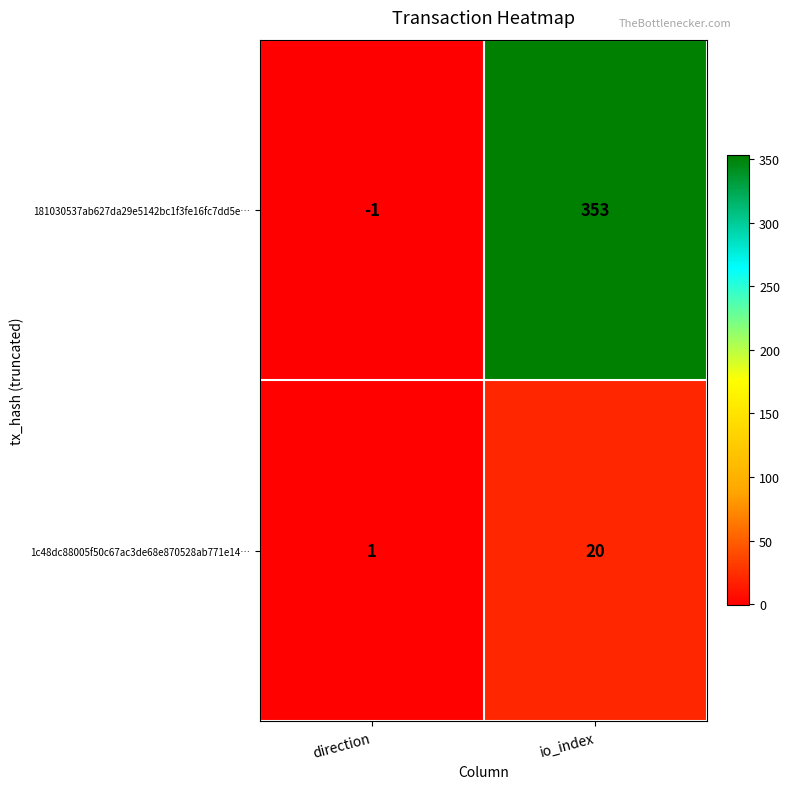

List the series in order of their peak value, lowest first.

1c48dc88005f50c67ac3de68e870528ab771e14…, 181030537ab627da29e5142bc1f3fe16fc7dd5e…